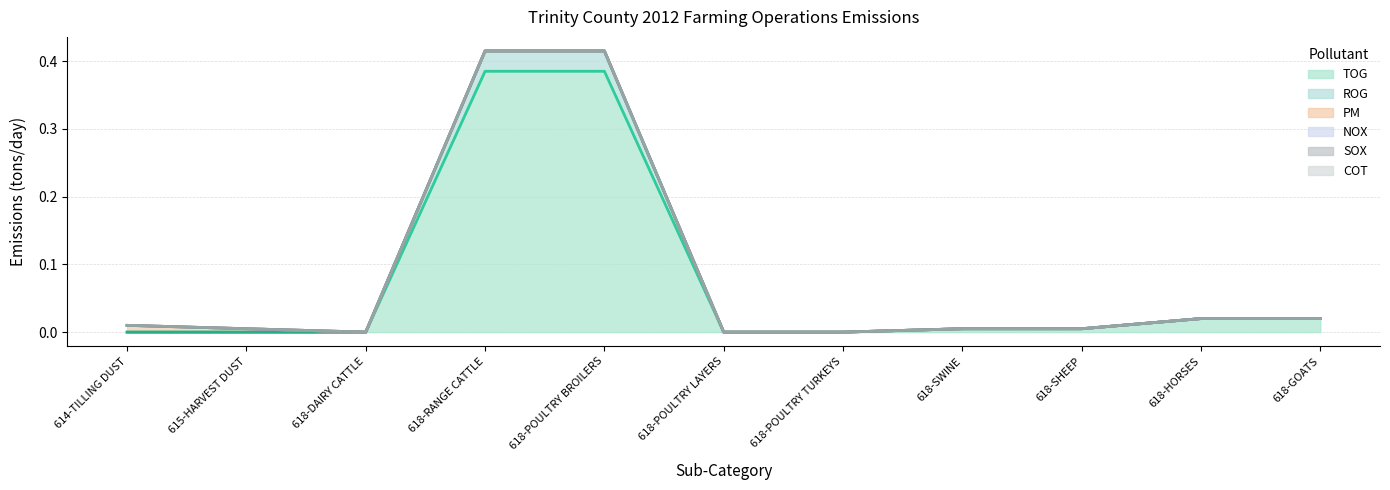

Does the chart display data point markers on the line(s)?

No